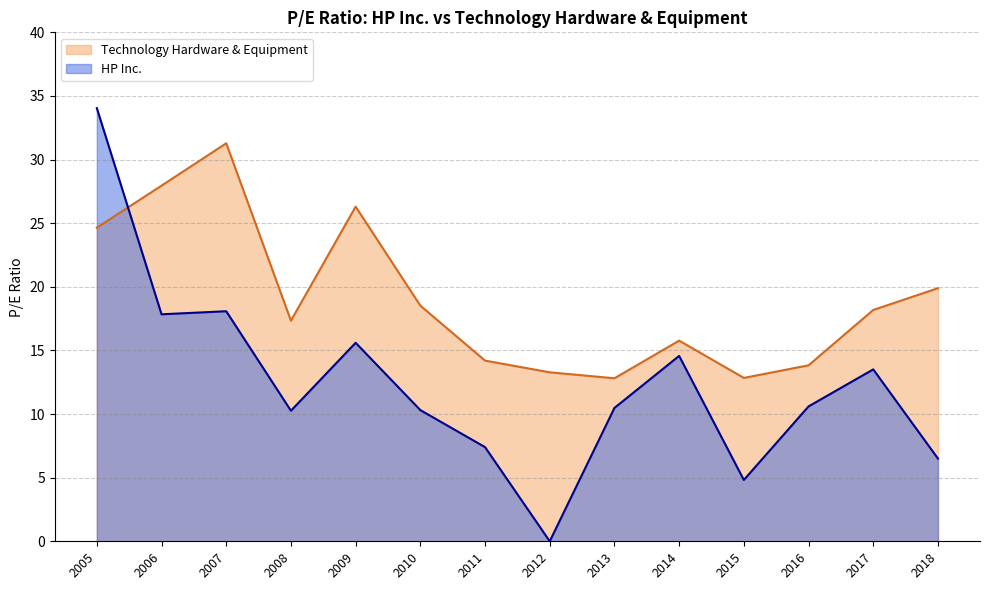

At 2012, list the series in order from largest to smallest.

Technology Hardware & Equipment, HP Inc.